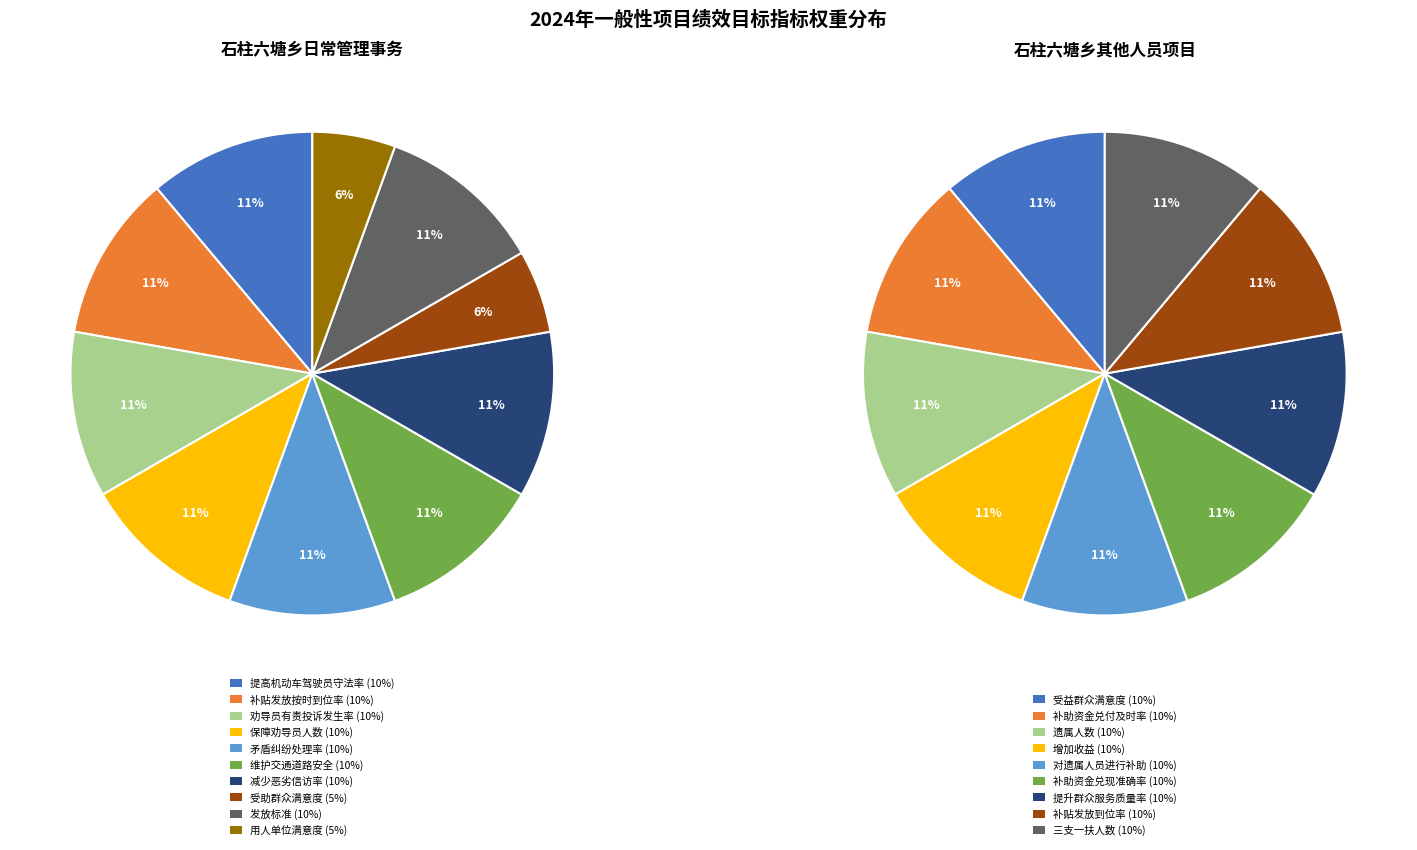

What percentage is the 维护交通道路安全 slice, to the nearest percent?

11%